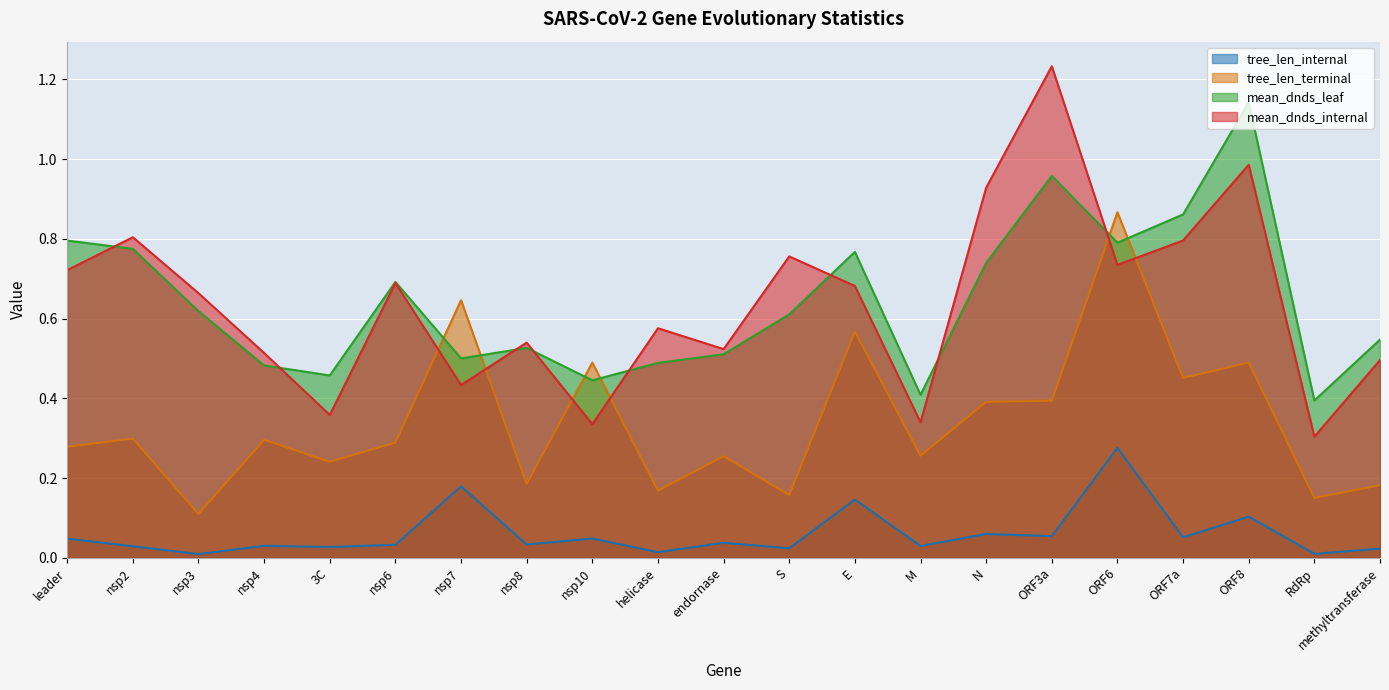

How many interior local peaks does the tree_len_terminal series have?

8